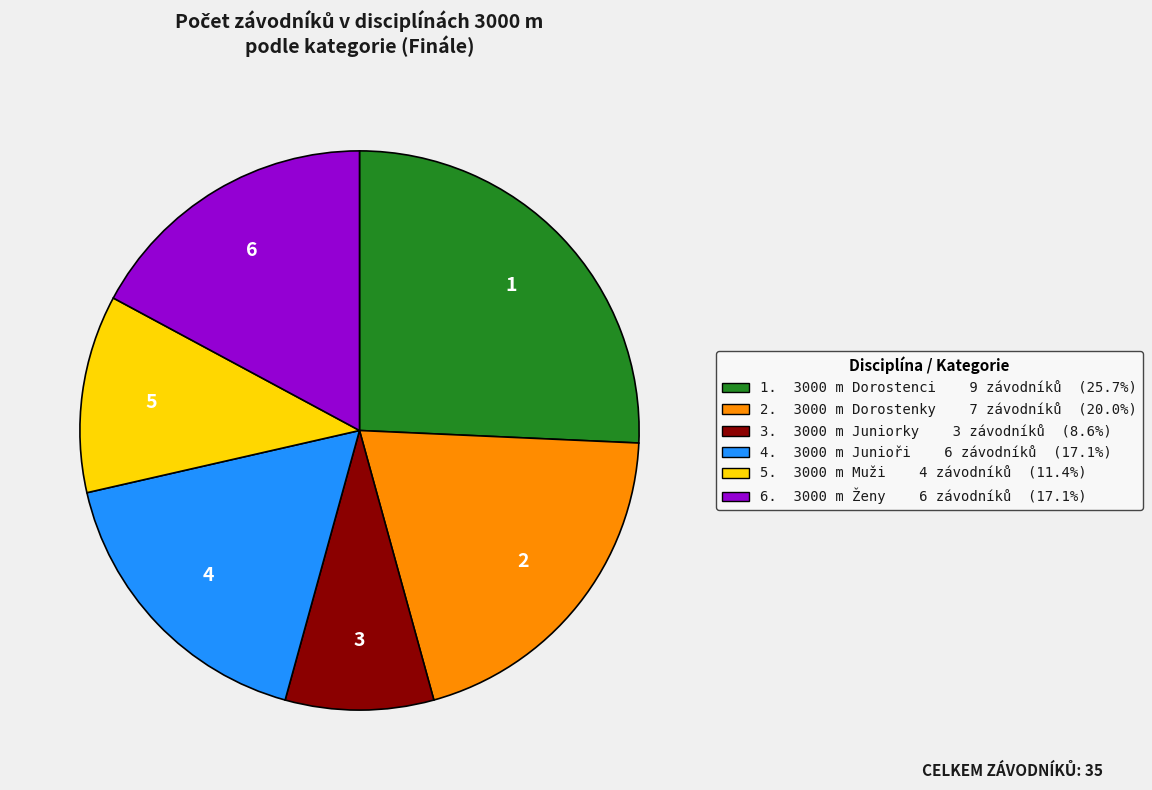

Does any single category account for the majority?

No